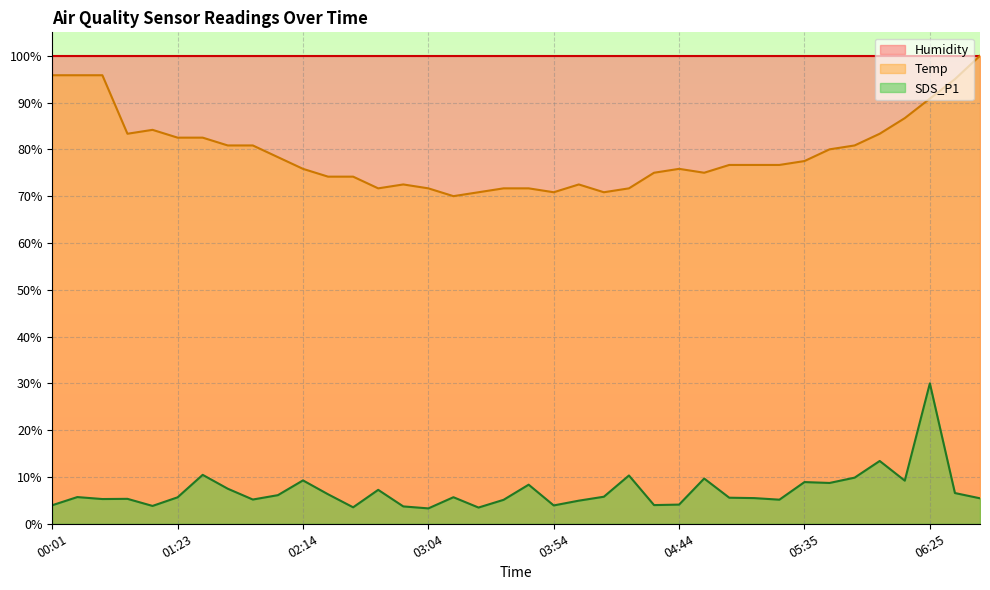

At which label is SDS_P1 closest to 16?

06:05